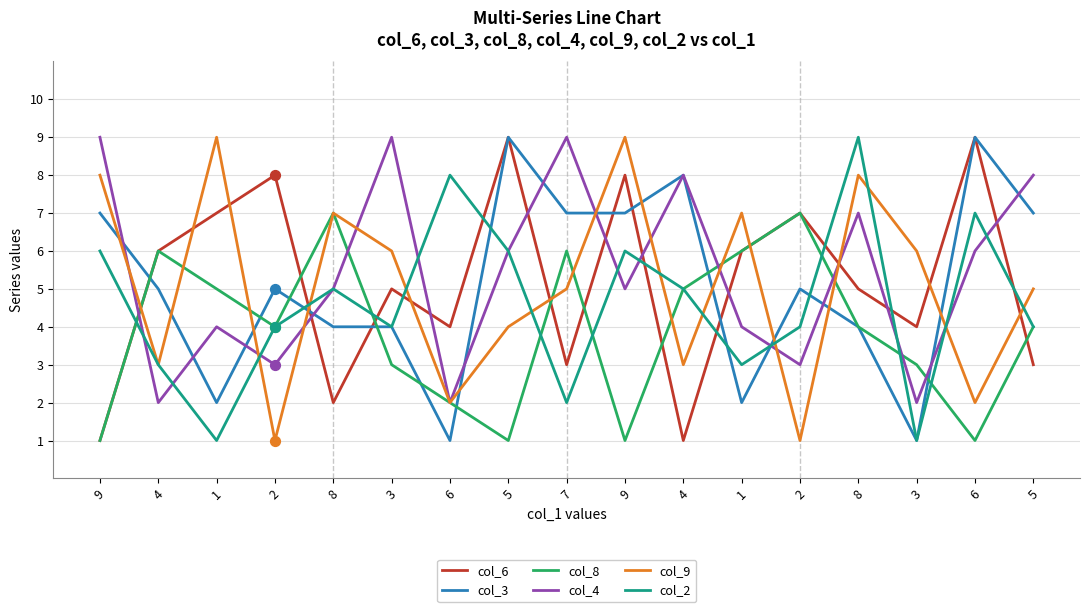

Does the chart have visible grid lines?

Yes